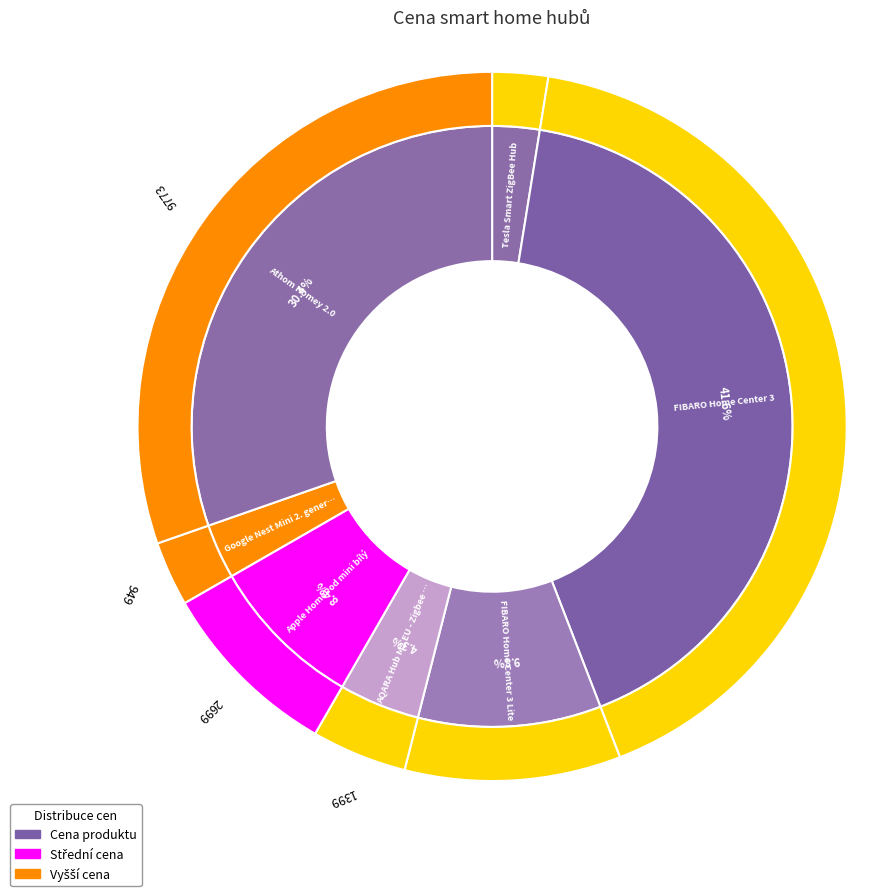

How many slices are in this pie chart?

7